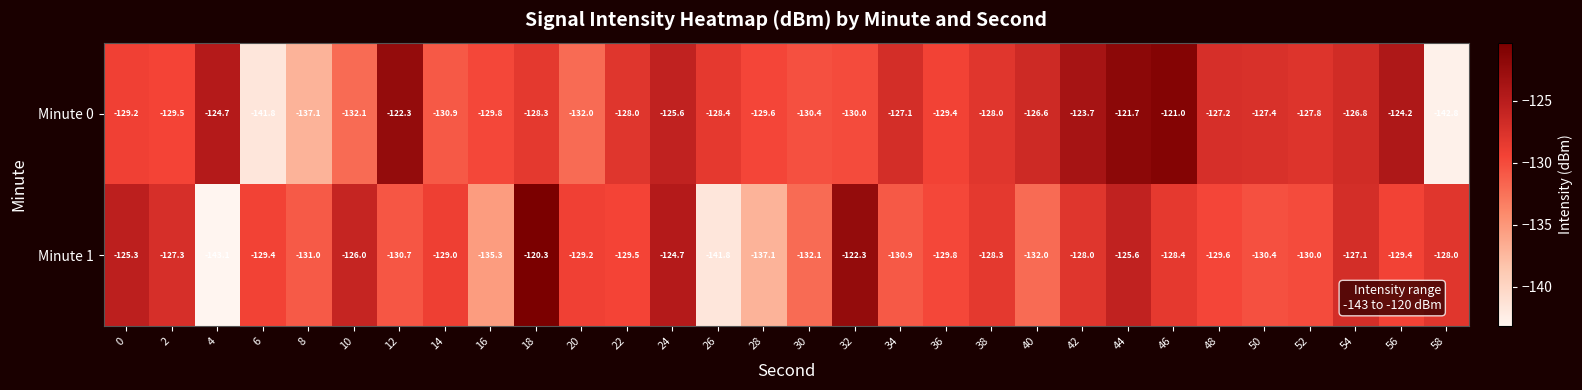

The Minute 0 series shows -121.7 at 44. True or false?

True